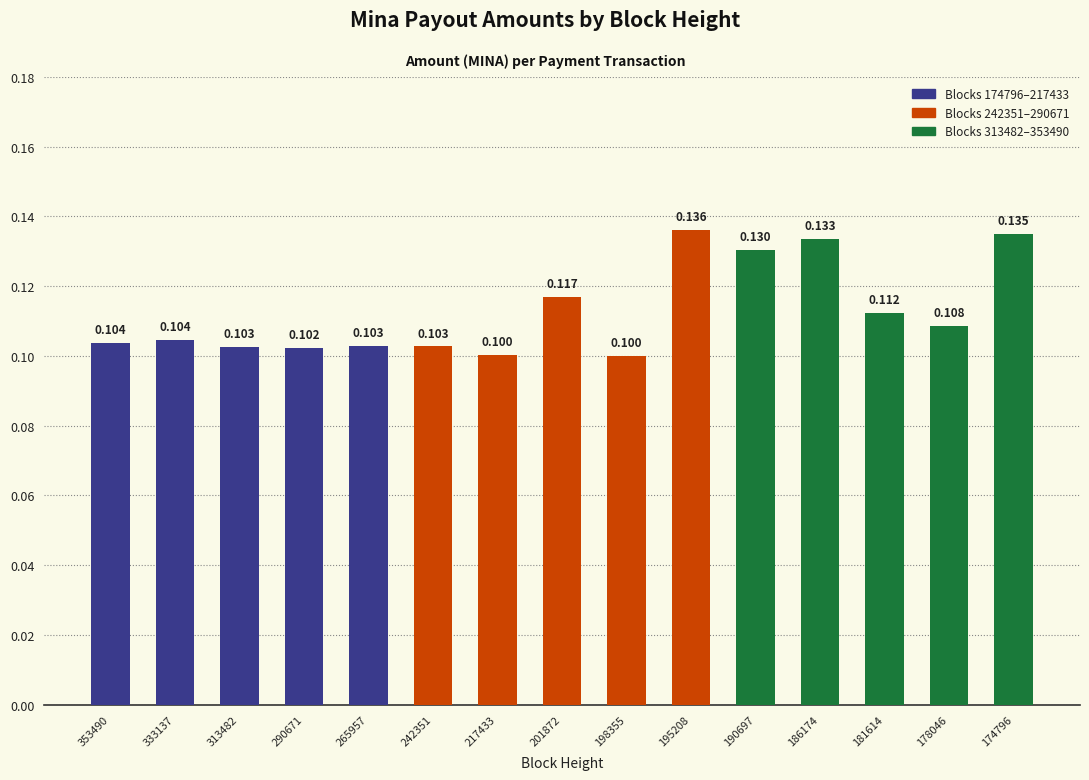

Which category has the highest value across all series?

195208